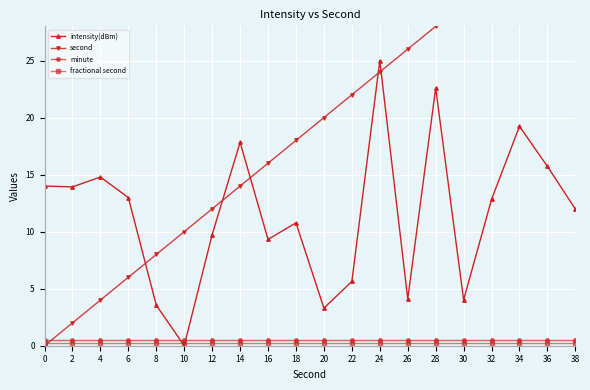

Reading right to left, list all the values displayed in this chart.

intensity(dBm): 38=12.0	36=15.7	34=19.2	32=12.8	30=4.0	28=22.6	26=4.1	24=25.0	22=5.6	20=3.3	18=10.8	16=9.3	14=17.8	12=9.7	10=0.0	8=3.6	6=13.0	4=14.8	2=13.9	0=14.0
second: 38=38.0	36=36.0	34=34.0	32=32.0	30=30.0	28=28.0	26=26.0	24=24.0	22=22.0	20=20.0	18=18.0	16=16.0	14=14.0	12=12.0	10=10.0	8=8.0	6=6.0	4=4.0	2=2.0	0=0.0
minute: 38=0.5	36=0.5	34=0.5	32=0.5	30=0.5	28=0.5	26=0.5	24=0.5	22=0.5	20=0.5	18=0.5	16=0.5	14=0.5	12=0.5	10=0.5	8=0.5	6=0.5	4=0.5	2=0.5	0=0.5
fractional second: 38=0.2	36=0.2	34=0.2	32=0.2	30=0.2	28=0.2	26=0.2	24=0.2	22=0.2	20=0.2	18=0.2	16=0.2	14=0.2	12=0.2	10=0.2	8=0.2	6=0.2	4=0.2	2=0.2	0=0.2